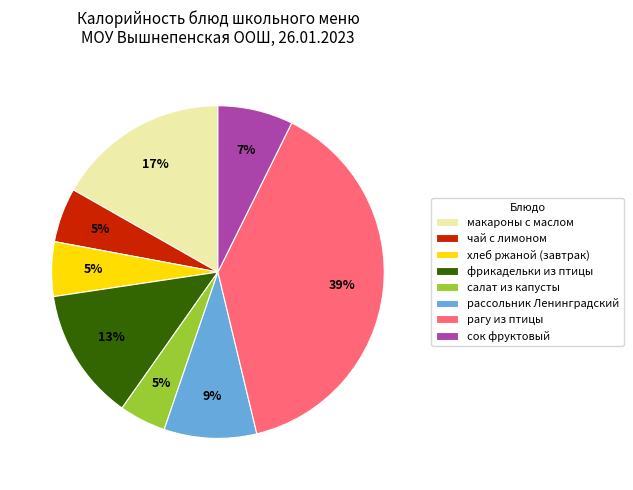

Is there a majority slice in this chart?

No